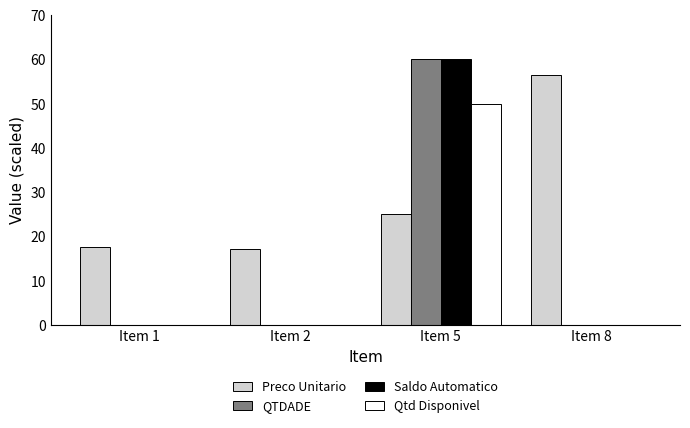

What is the sum of all Qtd Disponivel values?

50.0